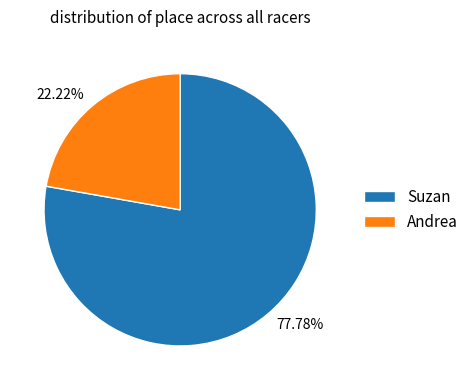

Is Andrea the majority of the pie?

No